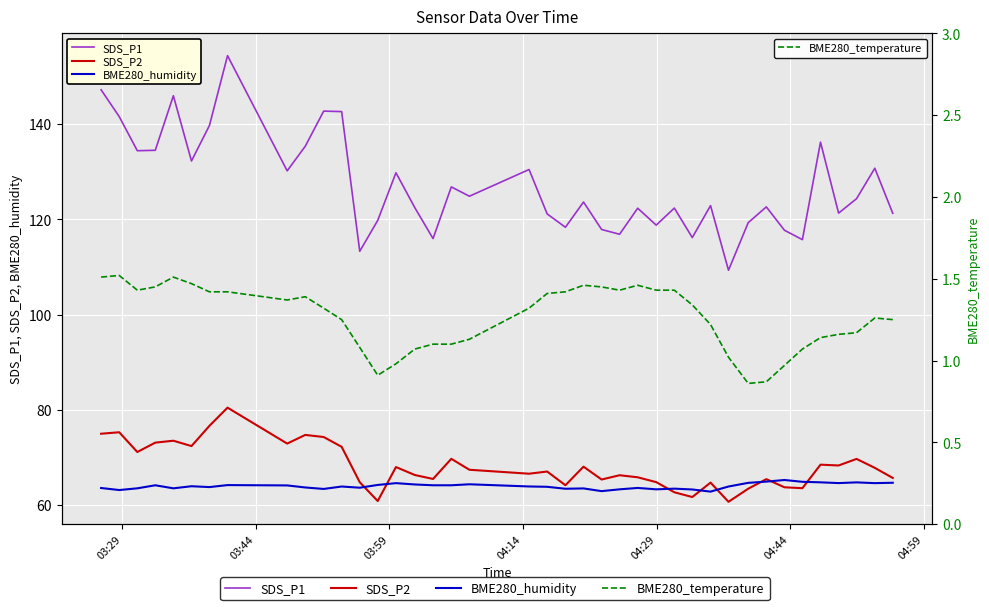

Which series has the widest spread of values?

SDS_P1